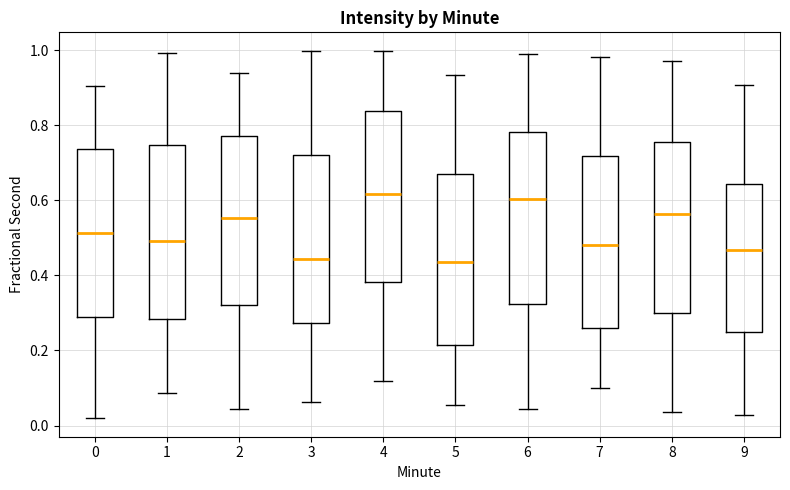

Reading left to right, read every box against the y-axis: the position of its median line, the range the box covers, and the ends of its whiskers. The values are not printed on the chart, so give them approximately, as read against the axis.

0: median 0.52, box 0.28 to 0.74, whiskers 0.02 to 0.90
1: median 0.50, box 0.28 to 0.74, whiskers 0.08 to 1.00
2: median 0.56, box 0.32 to 0.78, whiskers 0.04 to 0.94
3: median 0.44, box 0.28 to 0.72, whiskers 0.06 to 1.00
4: median 0.62, box 0.38 to 0.84, whiskers 0.12 to 1.00
5: median 0.44, box 0.22 to 0.68, whiskers 0.06 to 0.94
6: median 0.60, box 0.32 to 0.78, whiskers 0.04 to 1.00
7: median 0.48, box 0.26 to 0.72, whiskers 0.10 to 0.98
8: median 0.56, box 0.30 to 0.76, whiskers 0.04 to 0.98
9: median 0.46, box 0.24 to 0.64, whiskers 0.02 to 0.90